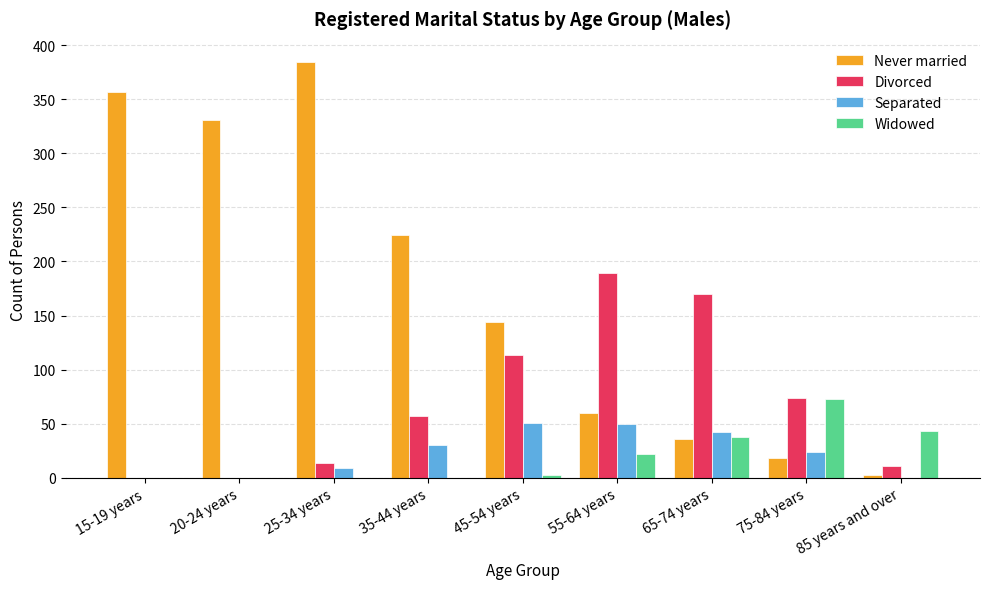

Count the number of categories in the chart.

9